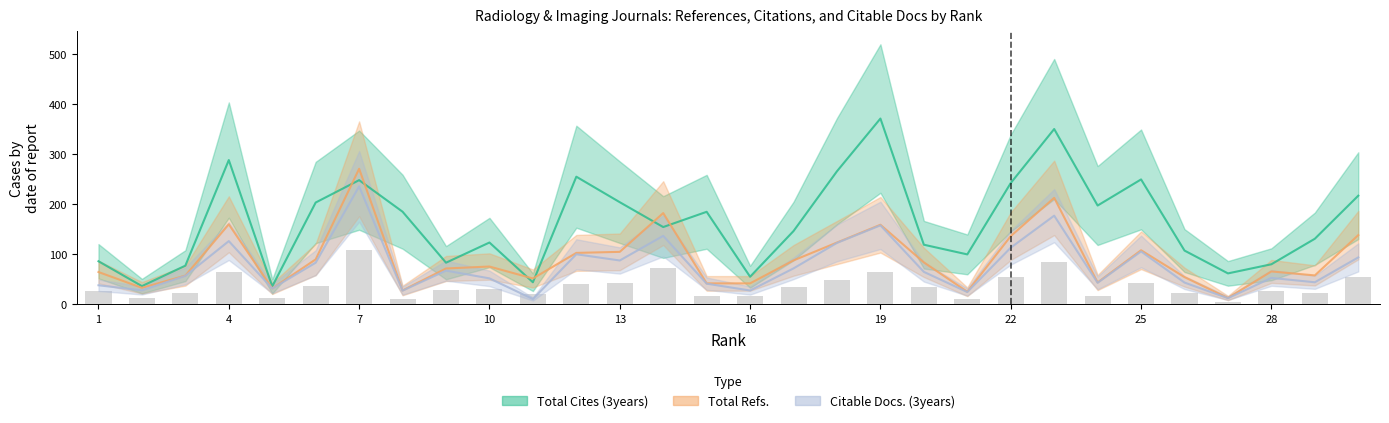

What is the sum of the Total Cites (3years) values at 23 and 27?

412.3